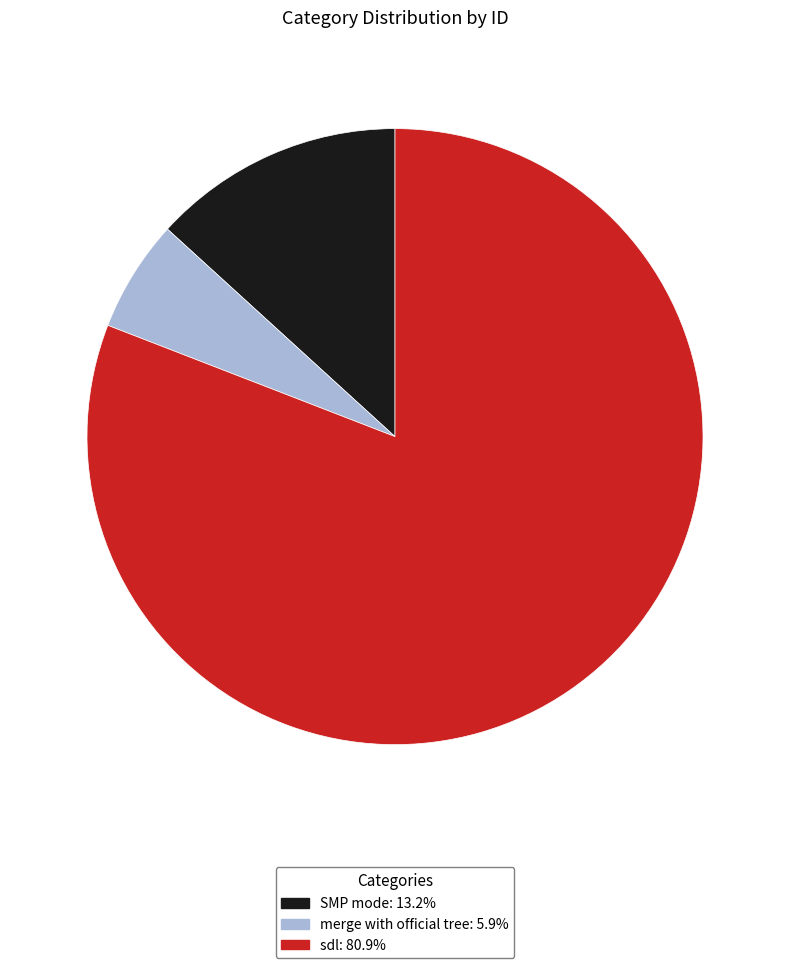

Is there any slice that represents more than half of the pie?

Yes